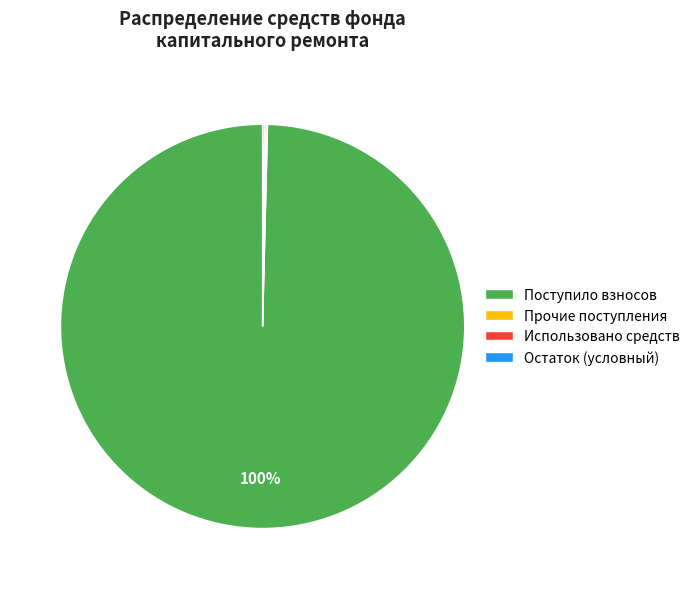

To the nearest percent, what portion does Поступило взносов represent?

100%